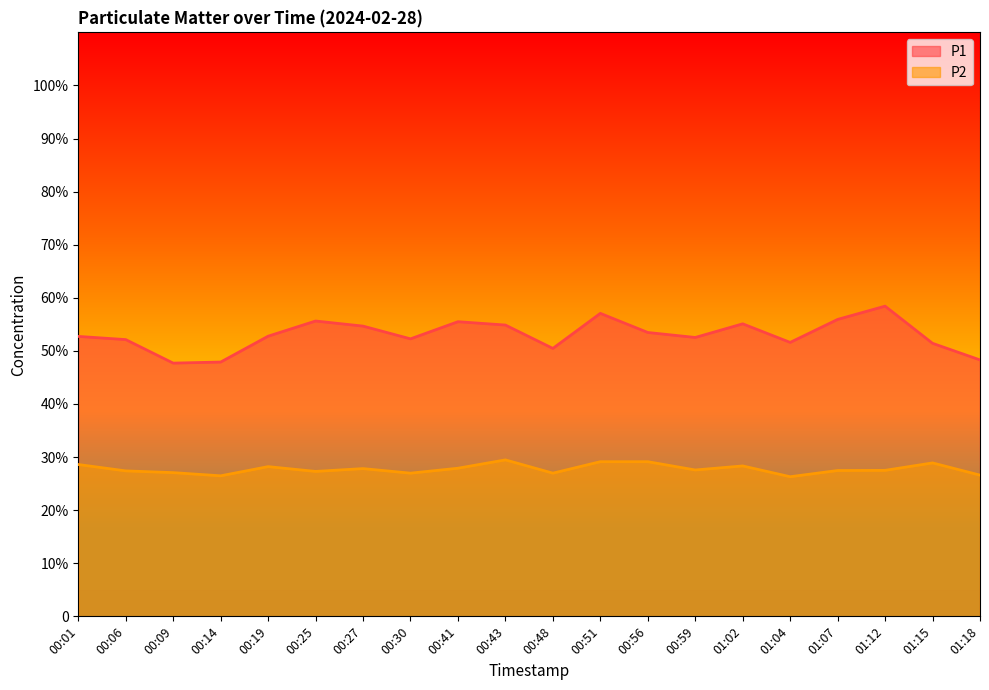

List the series in order of their overall mean, lowest first.

P2, P1